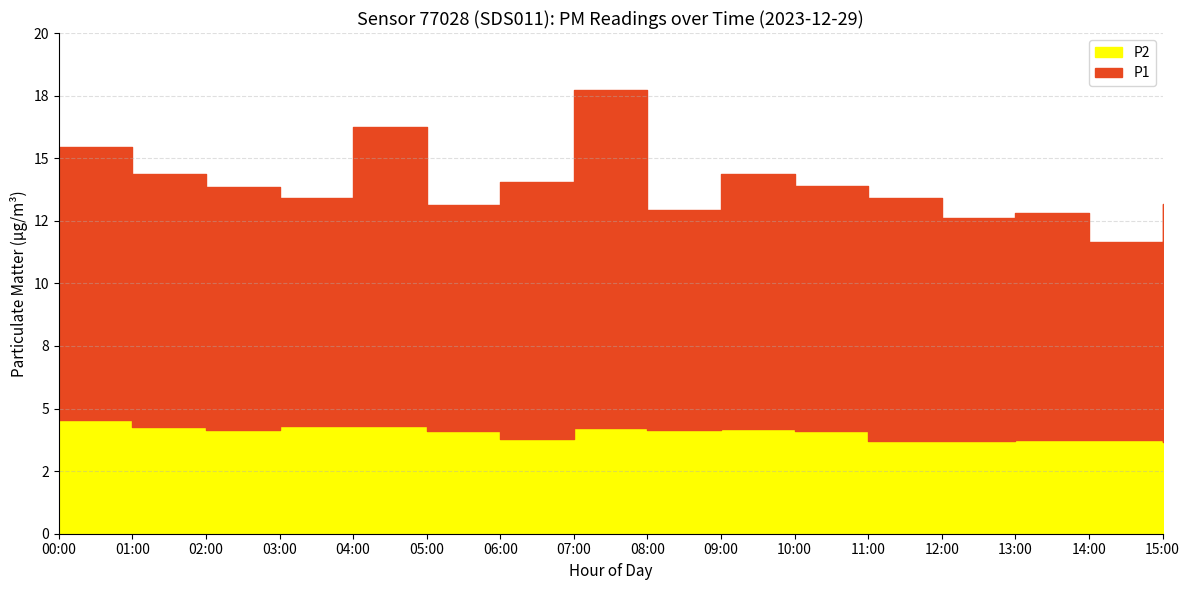

In P2, how many points are higher than both neighbors (excluding endpoints)?

1